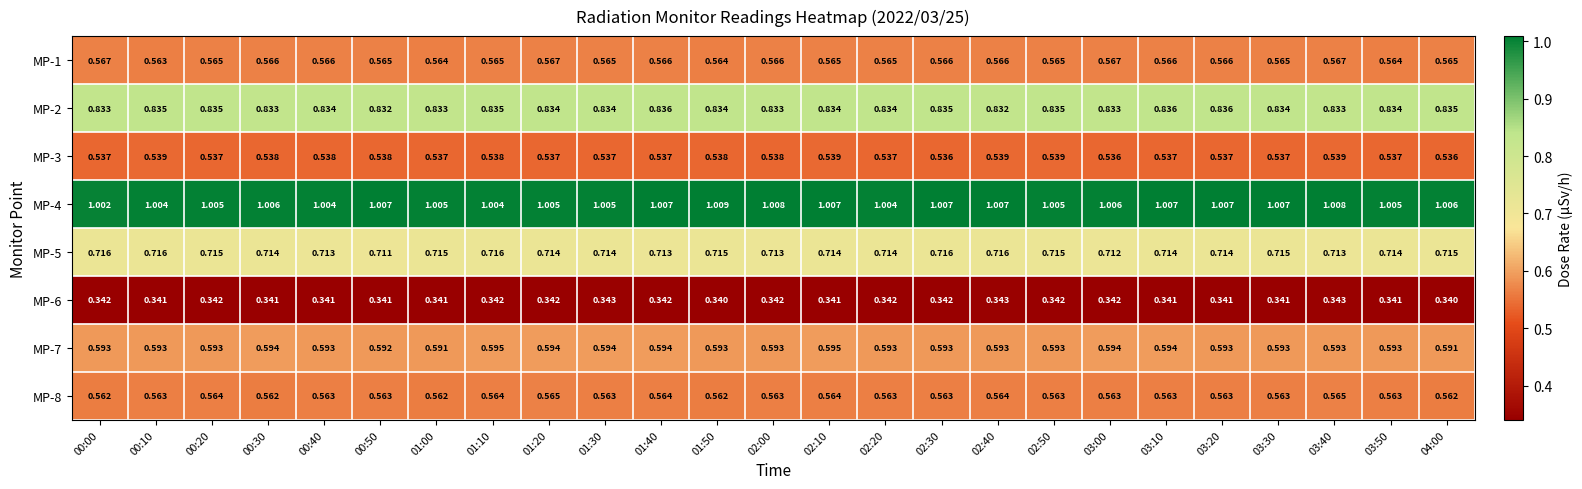

List the series in order of their peak value, lowest first.

MP-6, MP-3, MP-8, MP-1, MP-7, MP-5, MP-2, MP-4